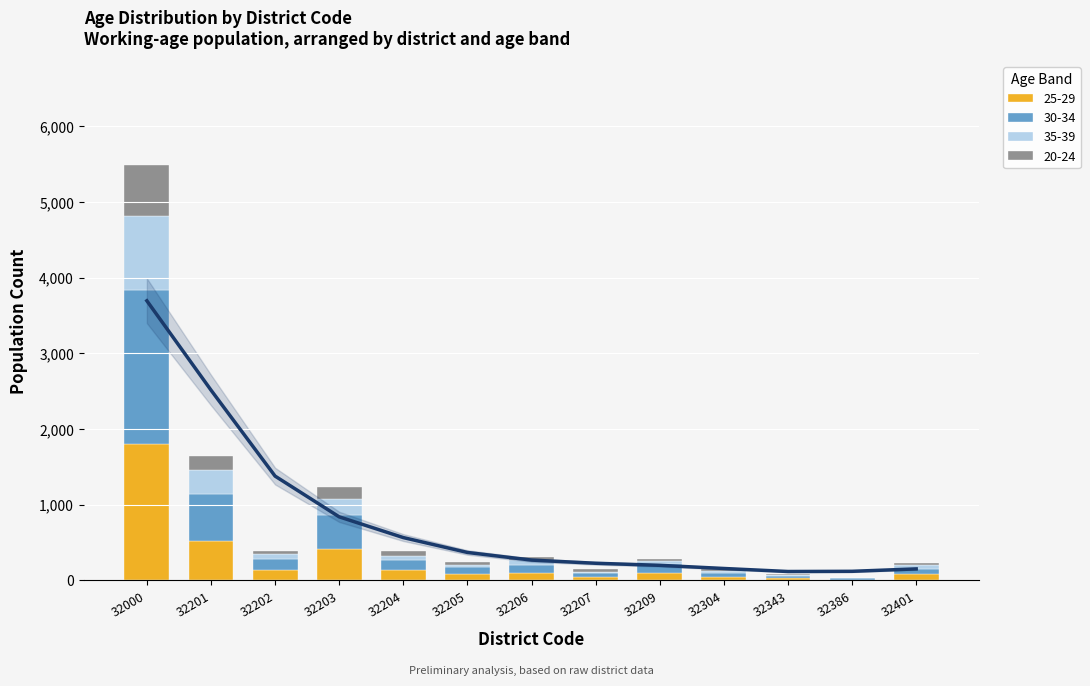

What are all the series names shown in the legend?

25-29, 30-34, 35-39, 20-24